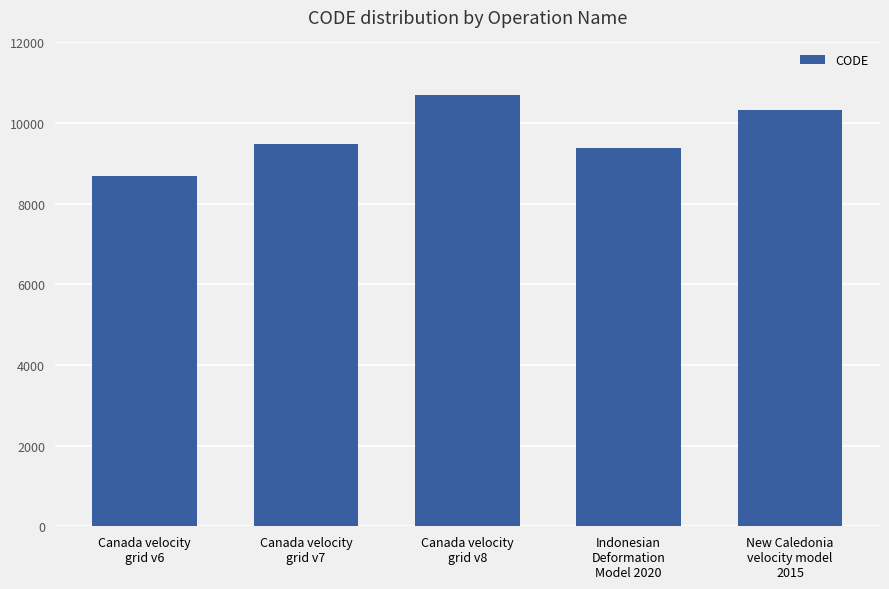

What is the minimum value shown in the chart?

8676